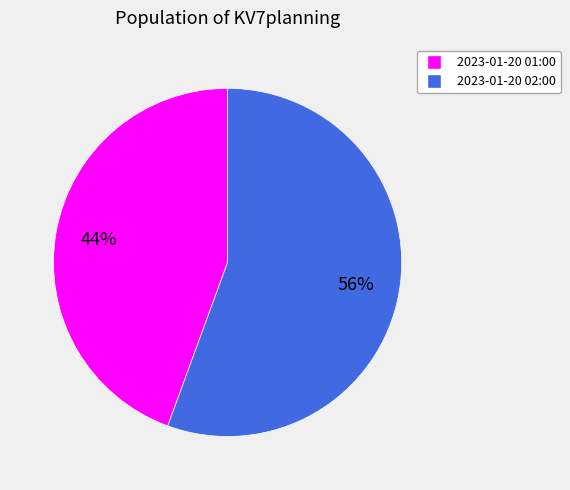

Does any single category account for the majority?

Yes